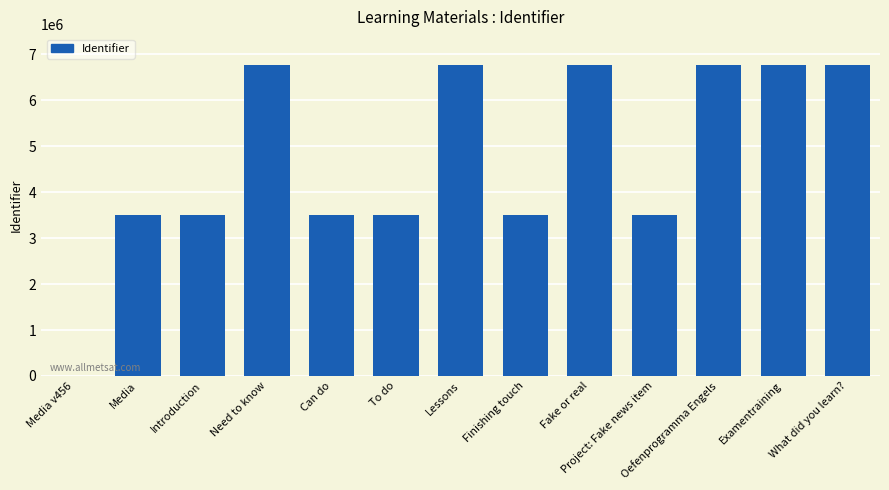

What is the change in value from Fake or real to Project: Fake news item?

-3270608